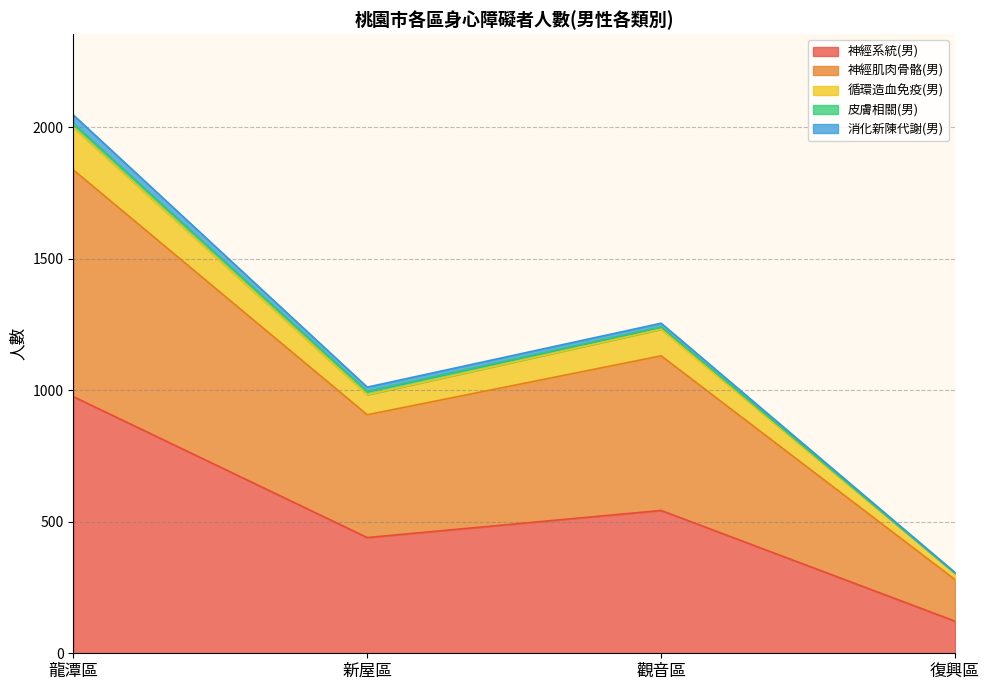

What is the lowest value of the 神經系統(男) series?

122